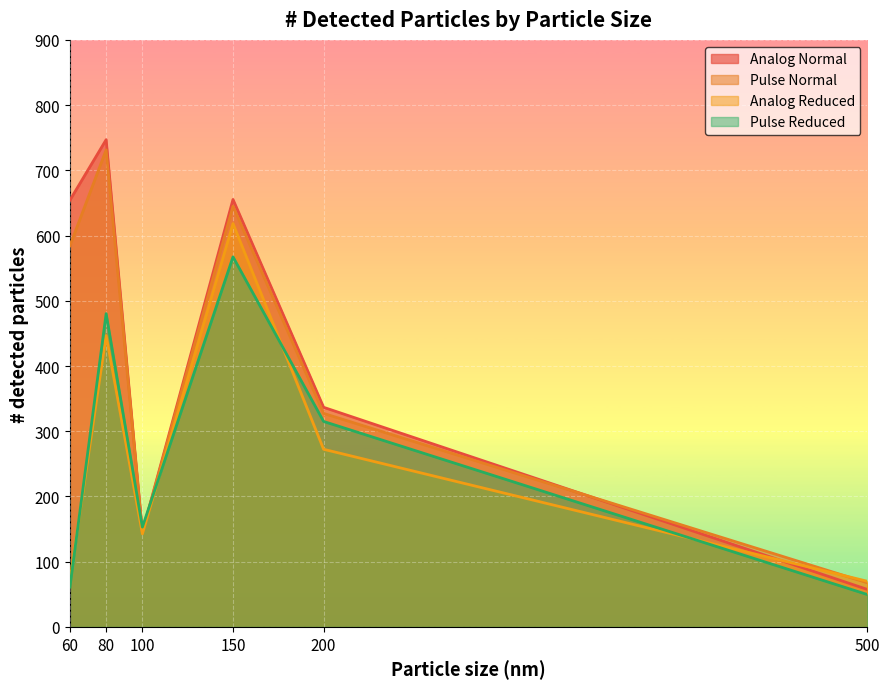

Where do Analog Reduced and Pulse Reduced first cross each other?

60 and 80